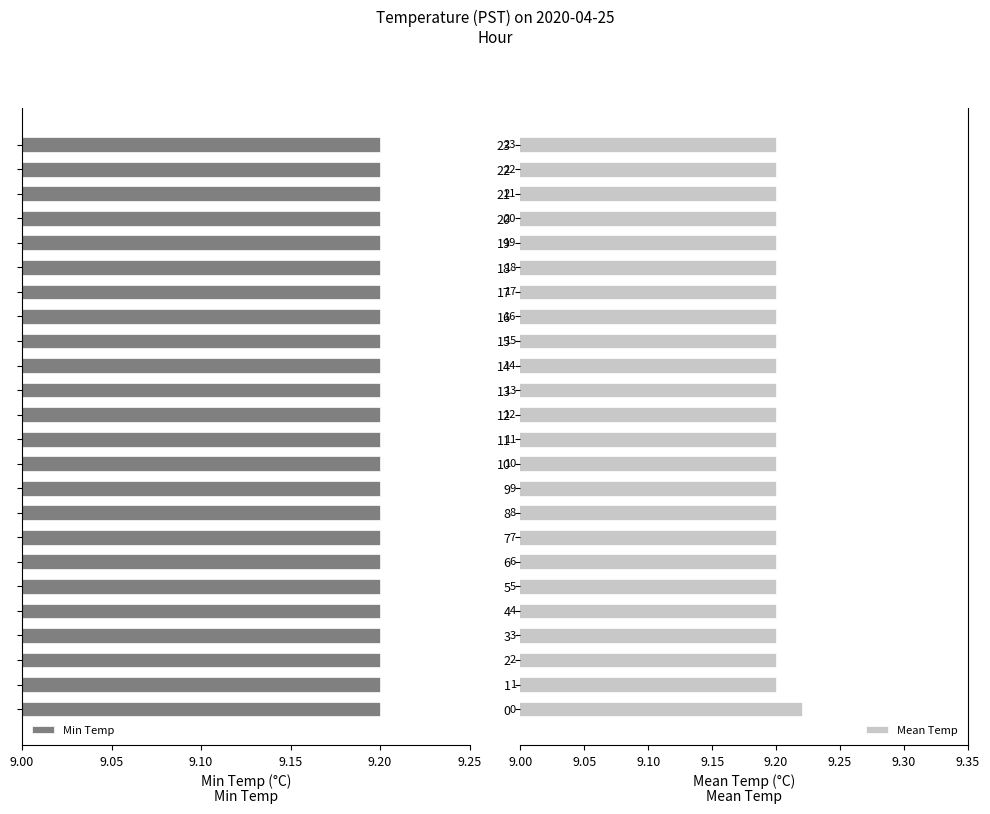

Count the Mean Temp values in the range 9 to 10.

24